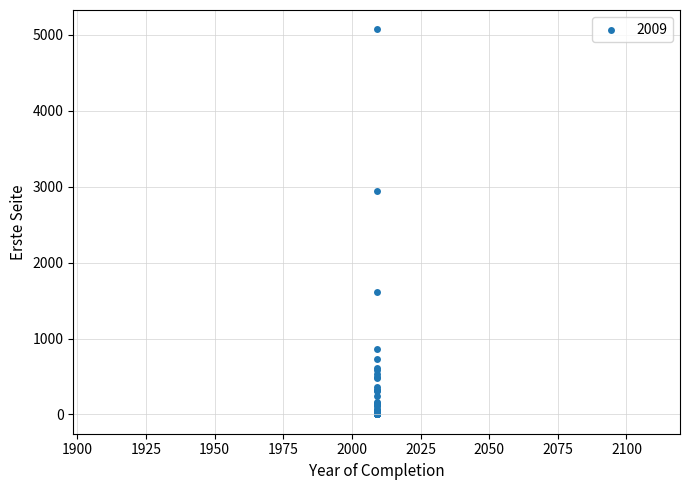

What Y value in the scatter plot is closest to 2536?

2943